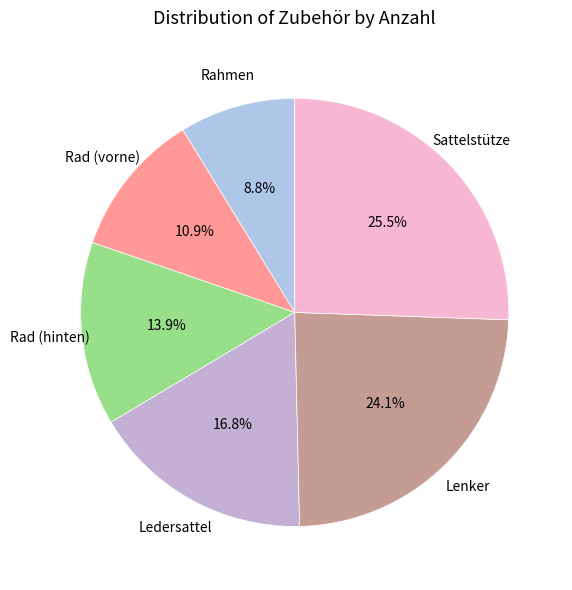

To the nearest percent, what is the combined percentage of Rahmen and Rad (hinten)?

23%